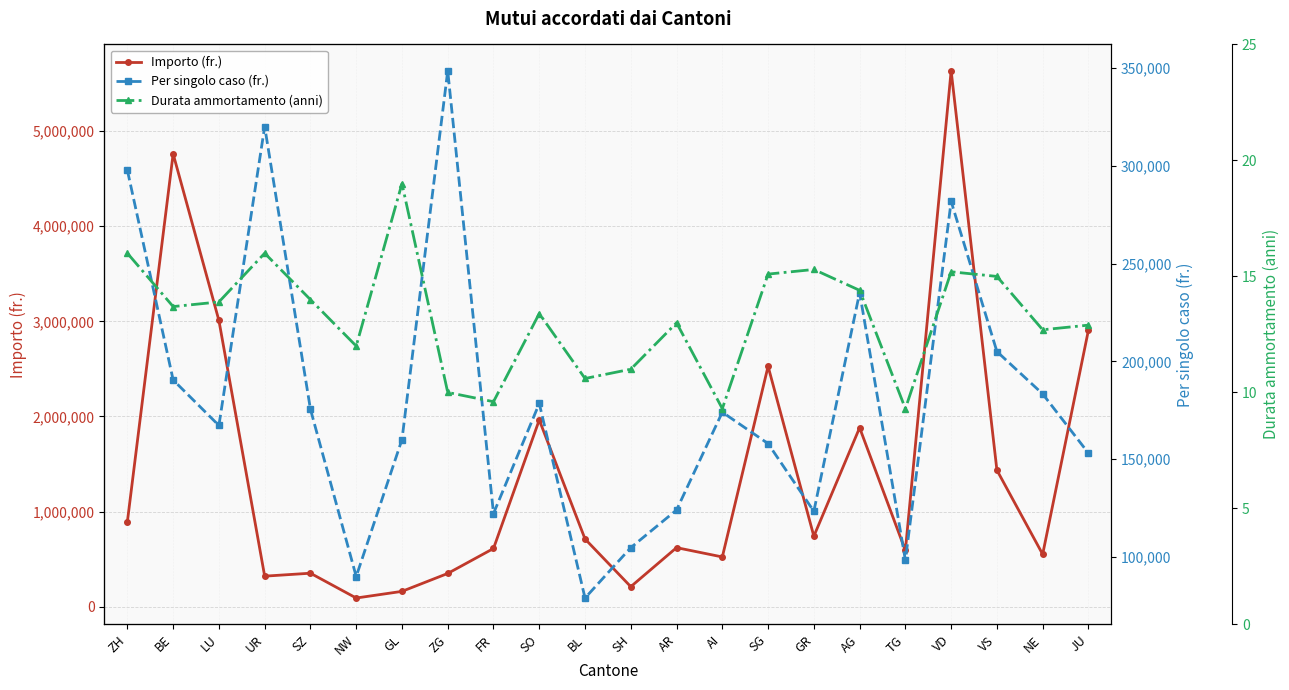

What are all the series names shown in the legend?

Importo (fr.), Per singolo caso (fr.), Durata ammortamento (anni)